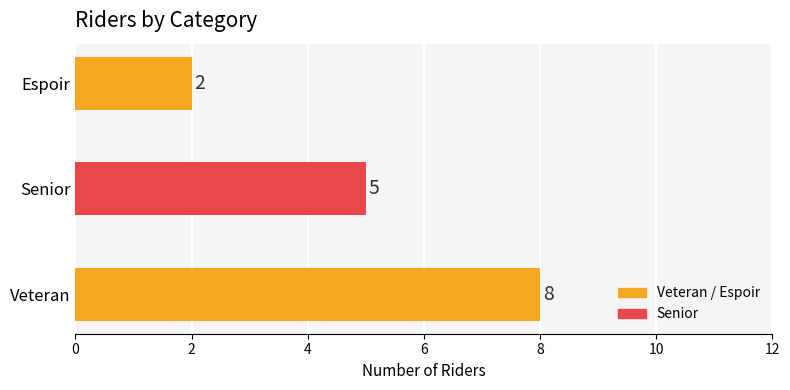

What is the ratio of the value at Espoir to the value at Senior?

0.4